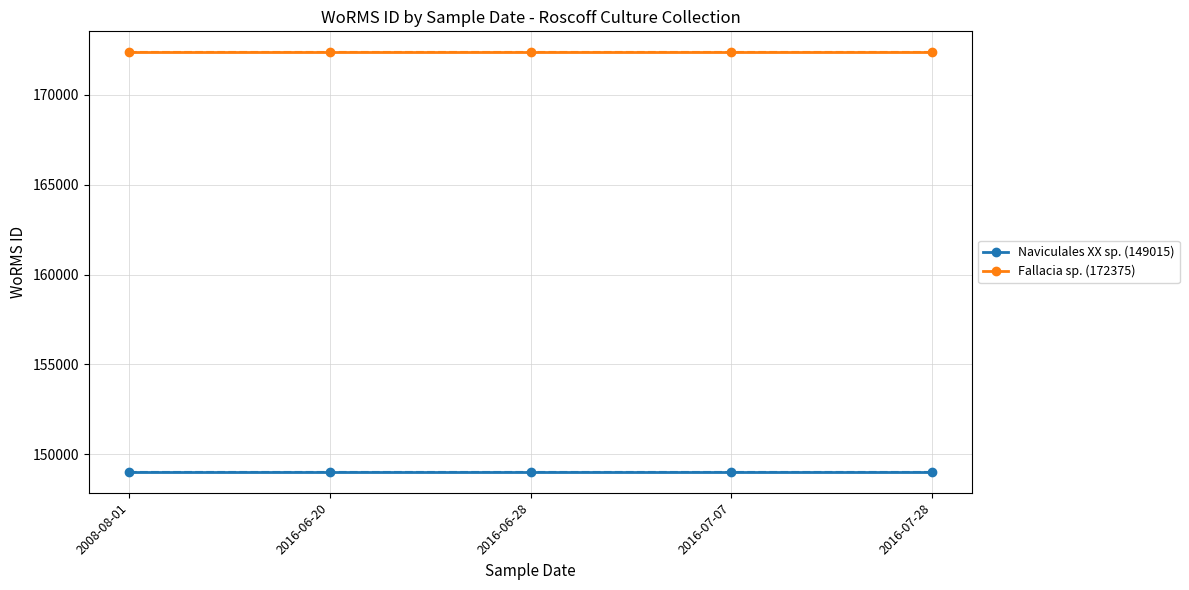

What is the sum of the Fallacia sp. (172375) values at 2016-06-28 and 2016-06-20?

344750